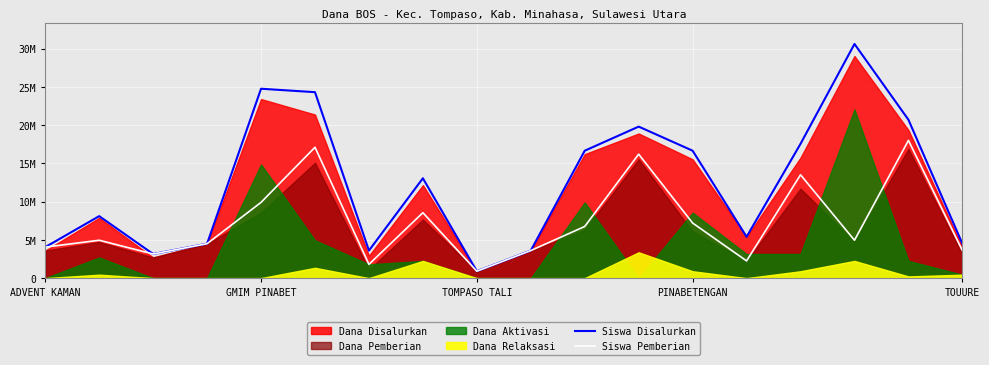

True or false: Siswa Pemberian and Siswa Disalurkan intersect in this chart.

False